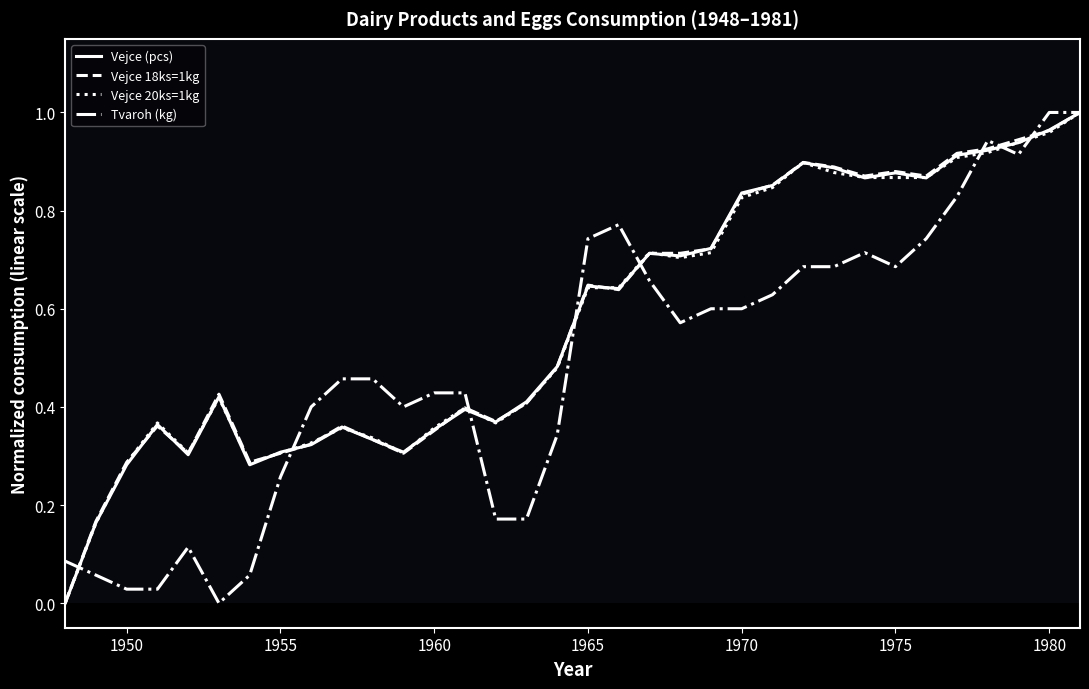

Which series has the largest range (max minus min)?

Vejce (pcs)